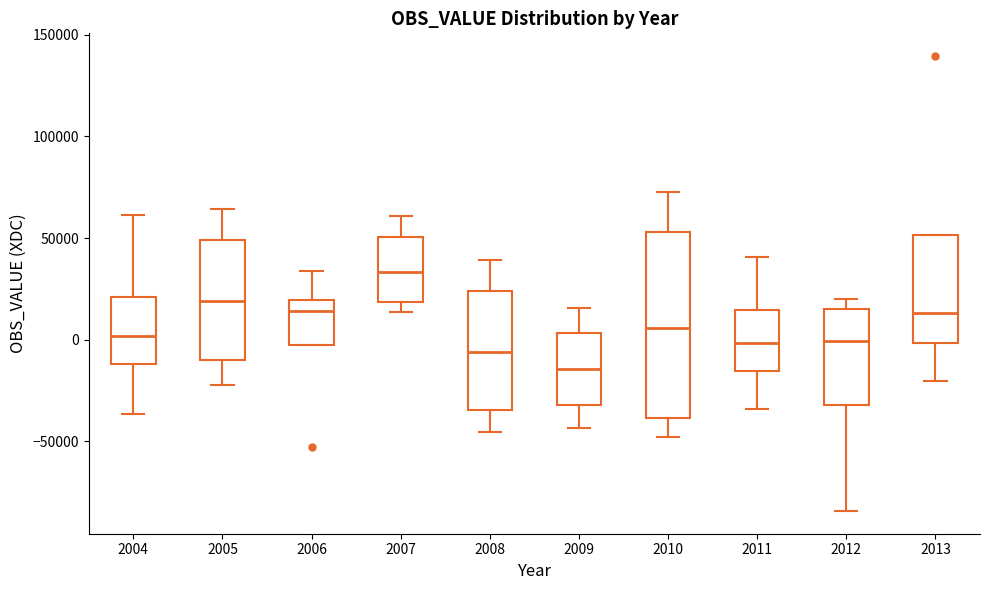

Reading left to right, read every box against the y-axis: the position of its median line, the range the box covers, and the ends of its whiskers. The values are not printed on the chart, so give them approximately, as read against the axis.

2004: median 0, box -10000 to 20000, whiskers -35000 to 60000
2005: median 20000, box -10000 to 50000, whiskers -20000 to 65000
2006: median 15000, box -5000 to 20000, whiskers -5000 to 35000
2007: median 35000, box 20000 to 50000, whiskers 15000 to 60000
2008: median -5000, box -35000 to 25000, whiskers -45000 to 40000
2009: median -15000, box -30000 to 5000, whiskers -45000 to 15000
2010: median 5000, box -40000 to 55000, whiskers -50000 to 75000
2011: median 0, box -15000 to 15000, whiskers -35000 to 40000
2012: median 0, box -30000 to 15000, whiskers -85000 to 20000
2013: median 15000, box 0 to 50000, whiskers -20000 to 50000